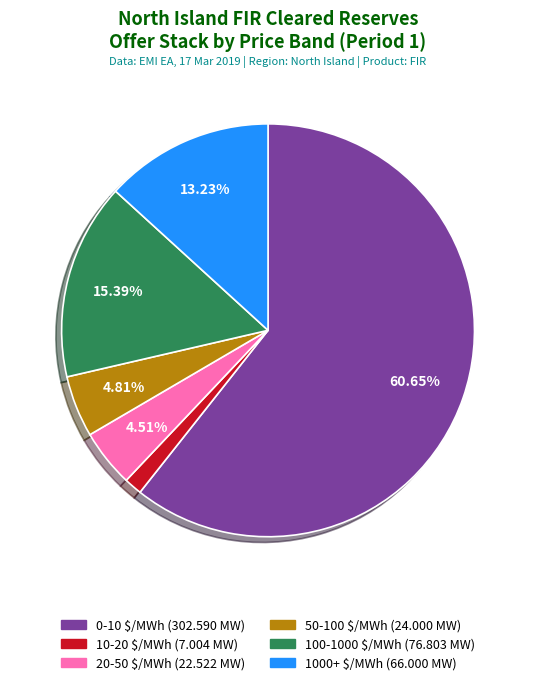

True or false: 20-50 $/MWh accounts for 5% of the total.

True